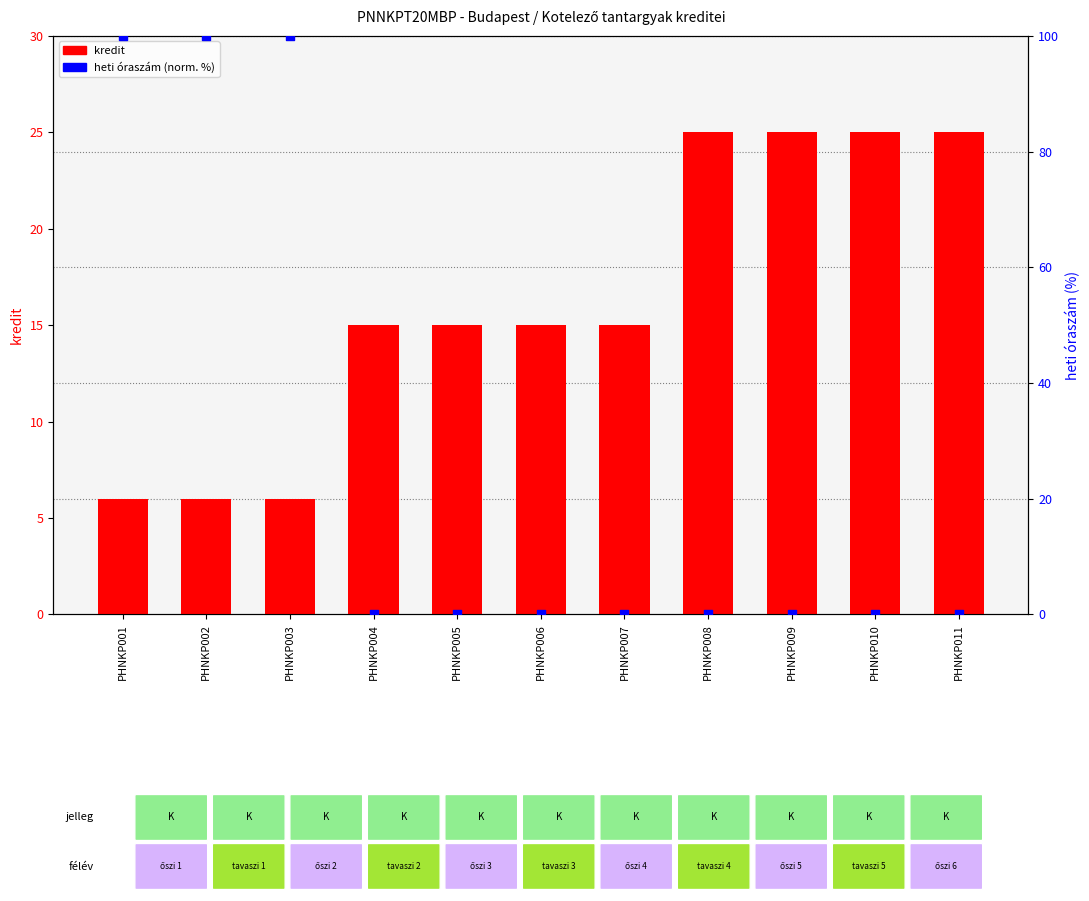

Which series reaches the minimum Y coordinate?

heti oraszam (norm.)